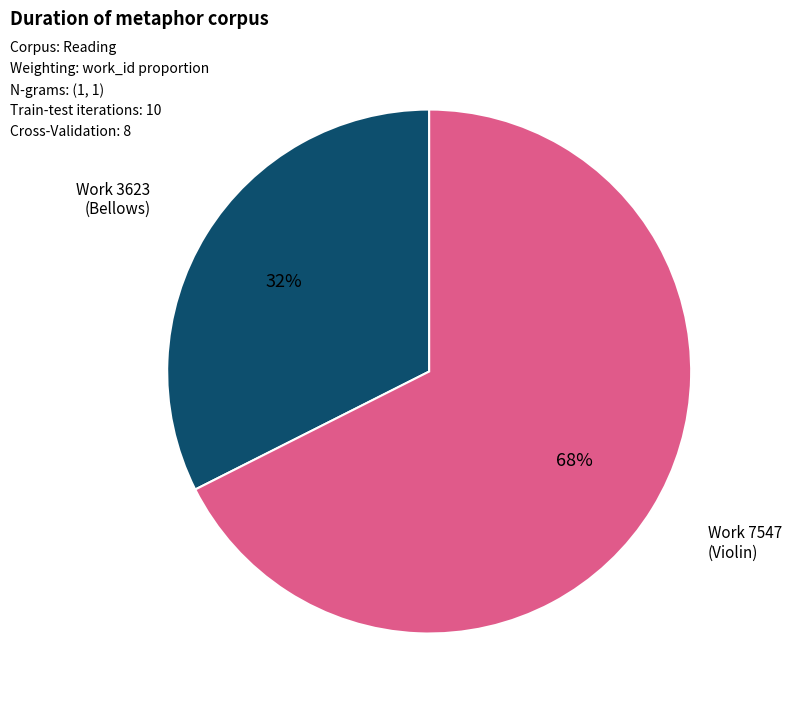

Is there a majority slice in this chart?

Yes